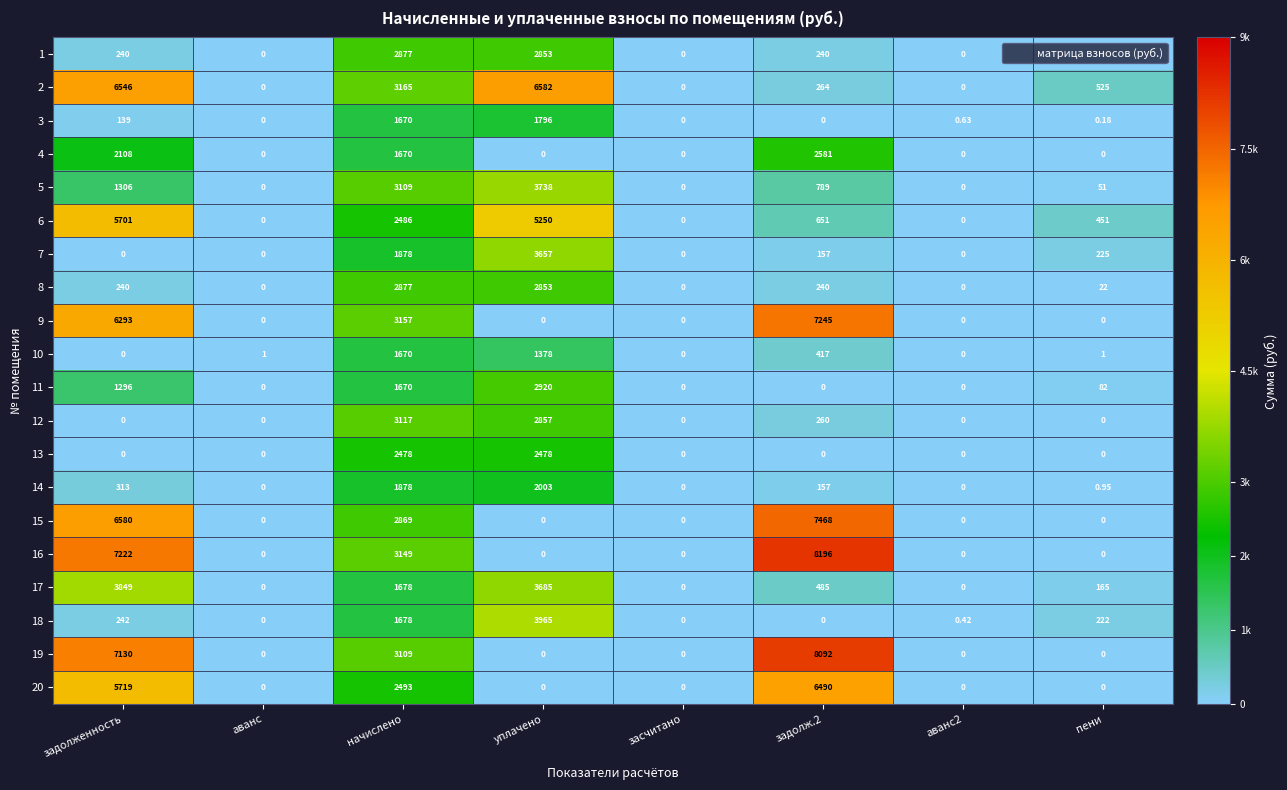

Is the value of 20 at аванс greater than the value of 16 at задолж.2?

No